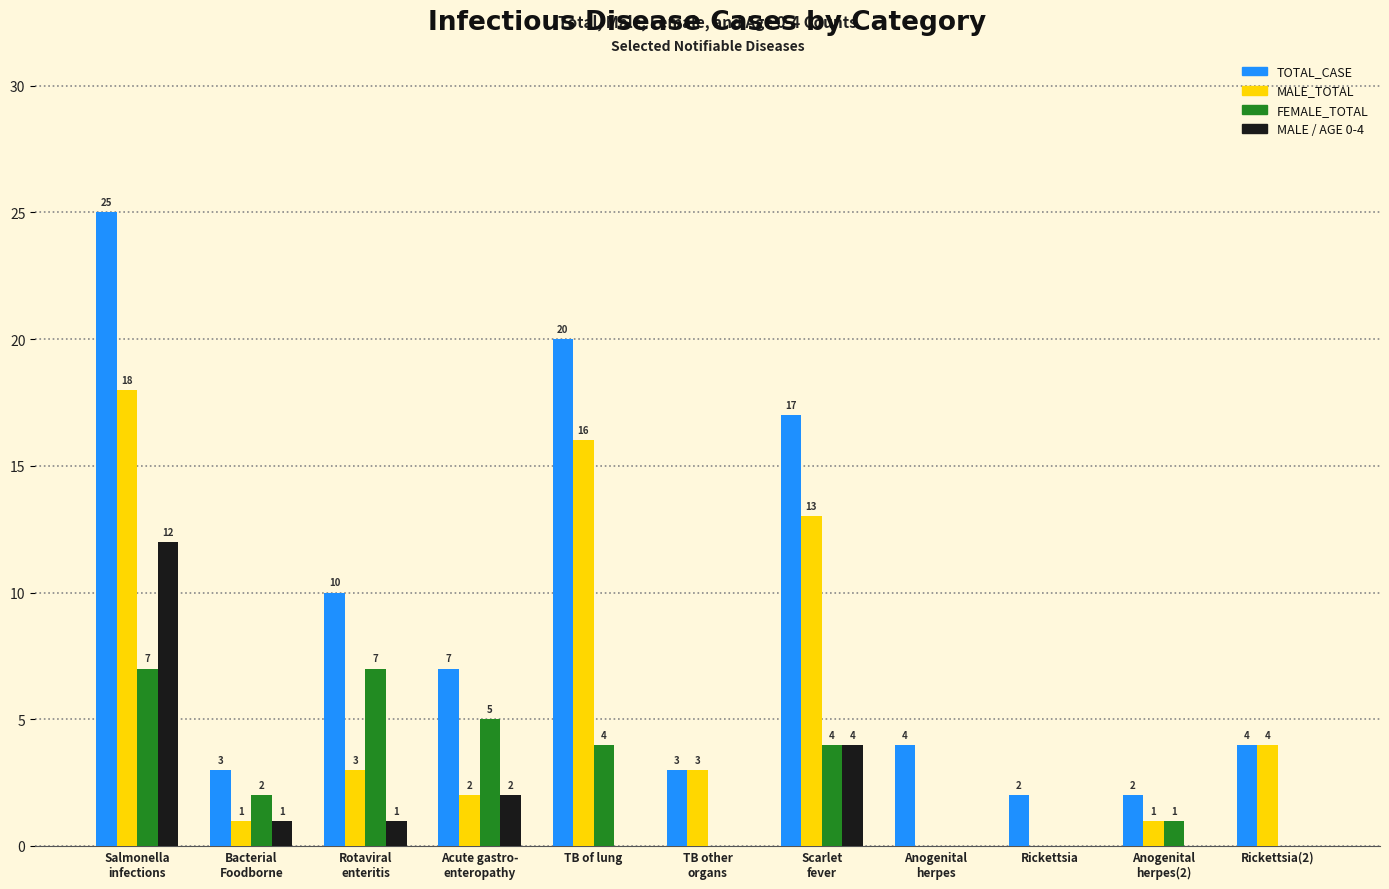

Count the number of categories in the chart.

11